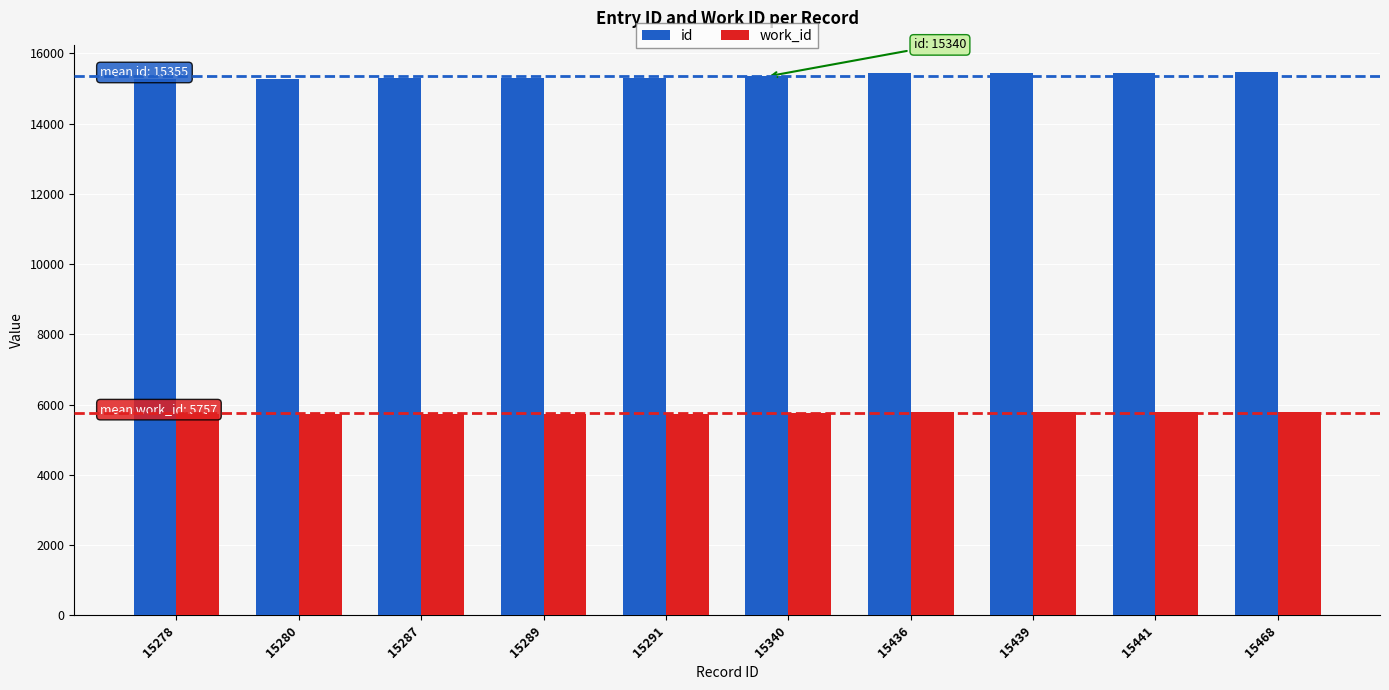

What is the sum of all work_id values?

57569